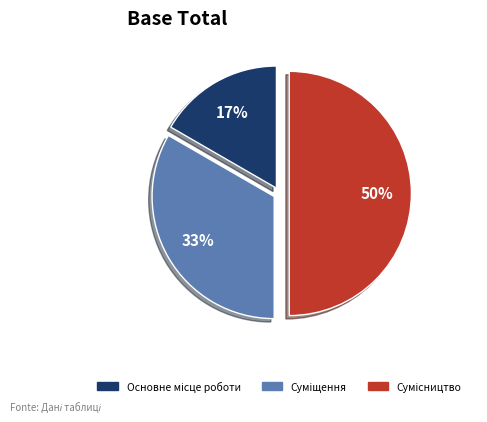

To the nearest percent, what is the average slice percentage?

33%